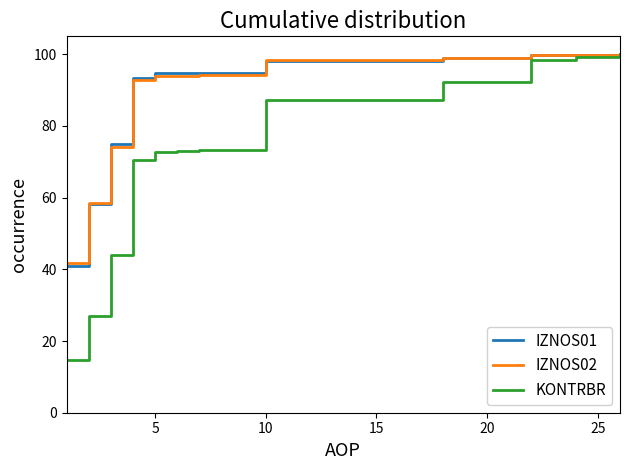

What is the average value of the IZNOS02 series?

88.1